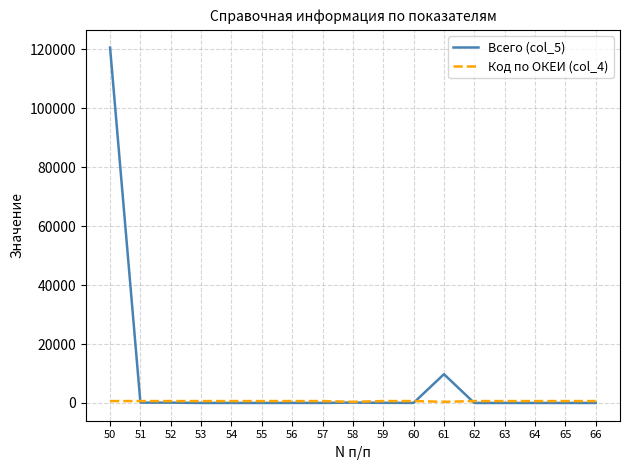

What is the difference between the maximum and second lowest values in the Код по ОКЕИ (col_4) series?

258.0